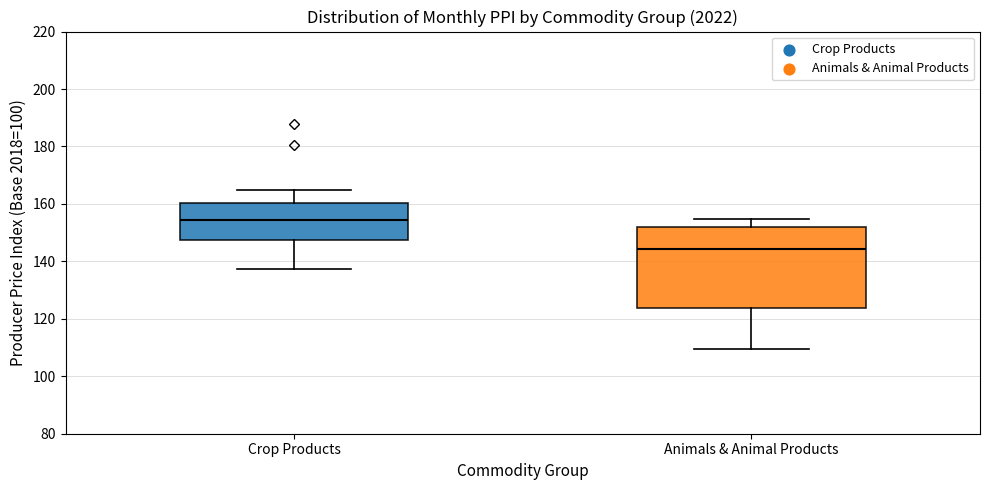

Reading left to right, read every box against the y-axis: the position of its median line, the range the box covers, and the ends of its whiskers. The values are not printed on the chart, so give them approximately, as read against the axis.

Crop Products: median 154, box 148 to 160, whiskers 138 to 164
Animals & Animal Products: median 144, box 124 to 152, whiskers 110 to 154